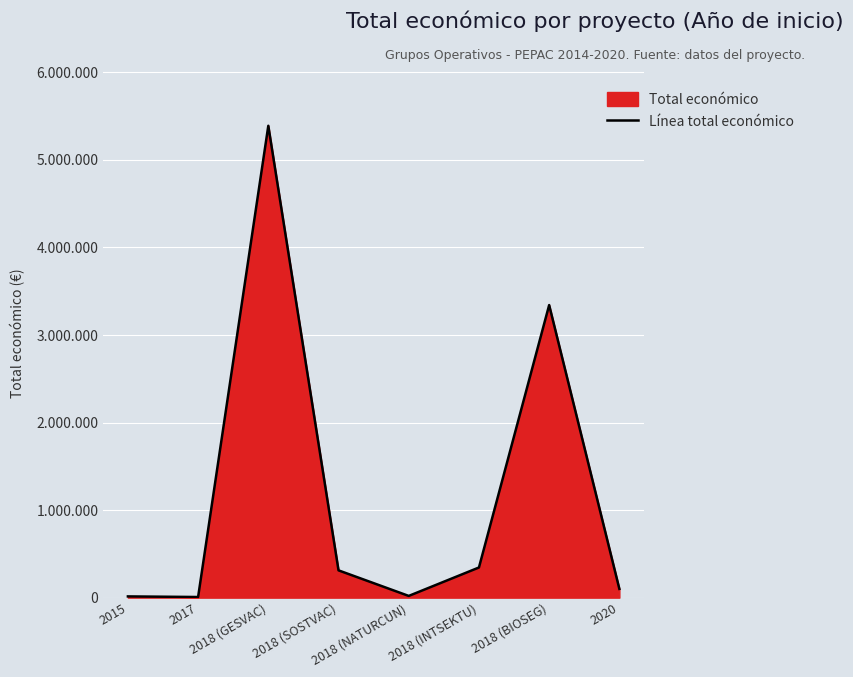

What is the sum of all values?

9528867